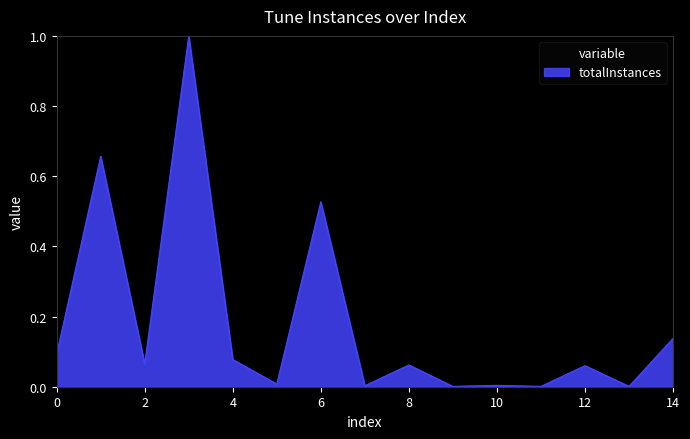

What is the greatest value displayed?

1.0